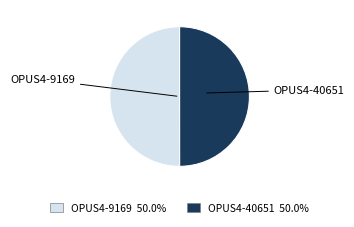

Do OPUS4-40651 and OPUS4-9169 together represent more than half of the pie?

Yes